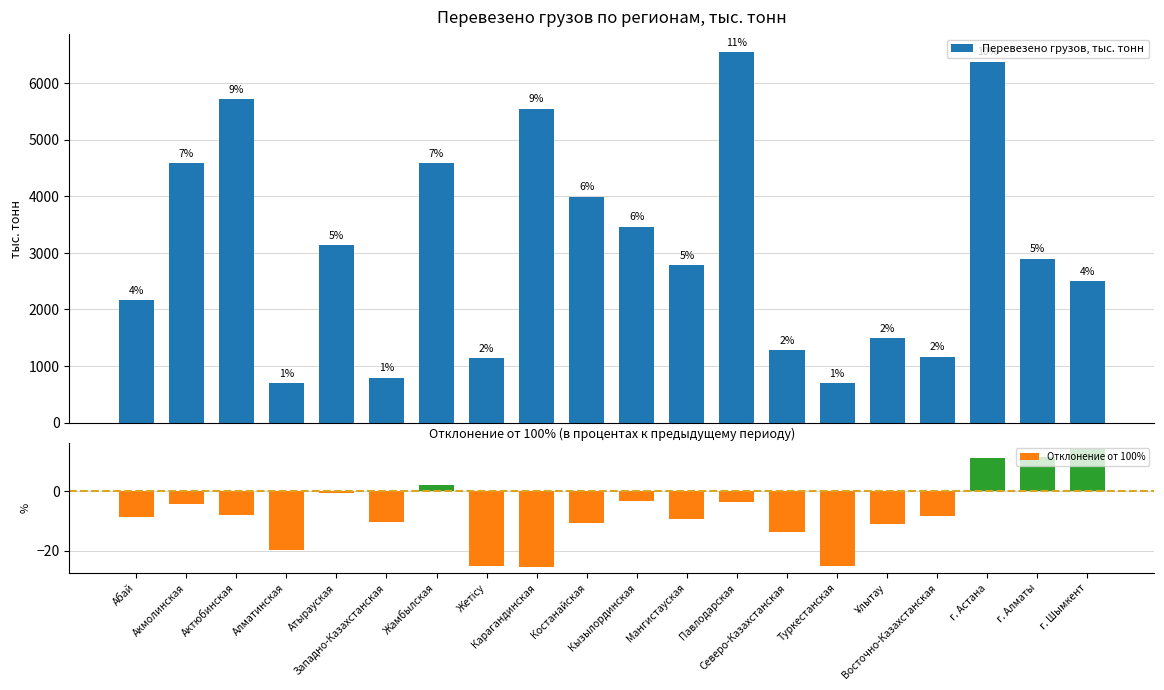

Count the number of categories in the chart.

20